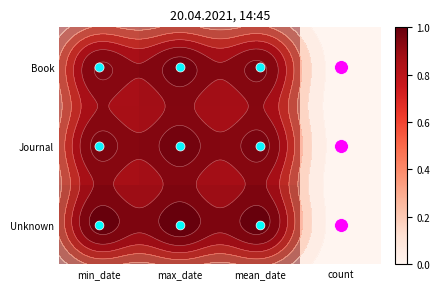

The value of Book at mean_date is 1.0. True or false?

True